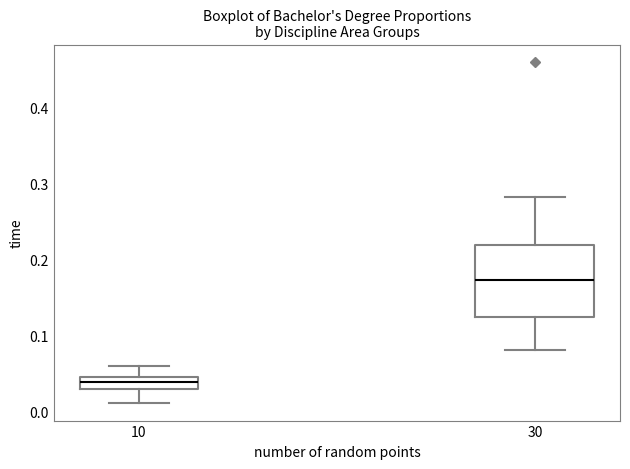

Reading left to right, transcribe this box plot: for each box, give where its median line is, the range the box spans, and where its two whiskers end, as read against the y-axis. The values are not printed on the chart, so give them approximately, as read against the axis.

10: median 0.04 (inside the box), box 0.03 to 0.04, whiskers 0.01 to 0.06
30: median 0.17, box 0.12 to 0.22, whiskers 0.08 to 0.28